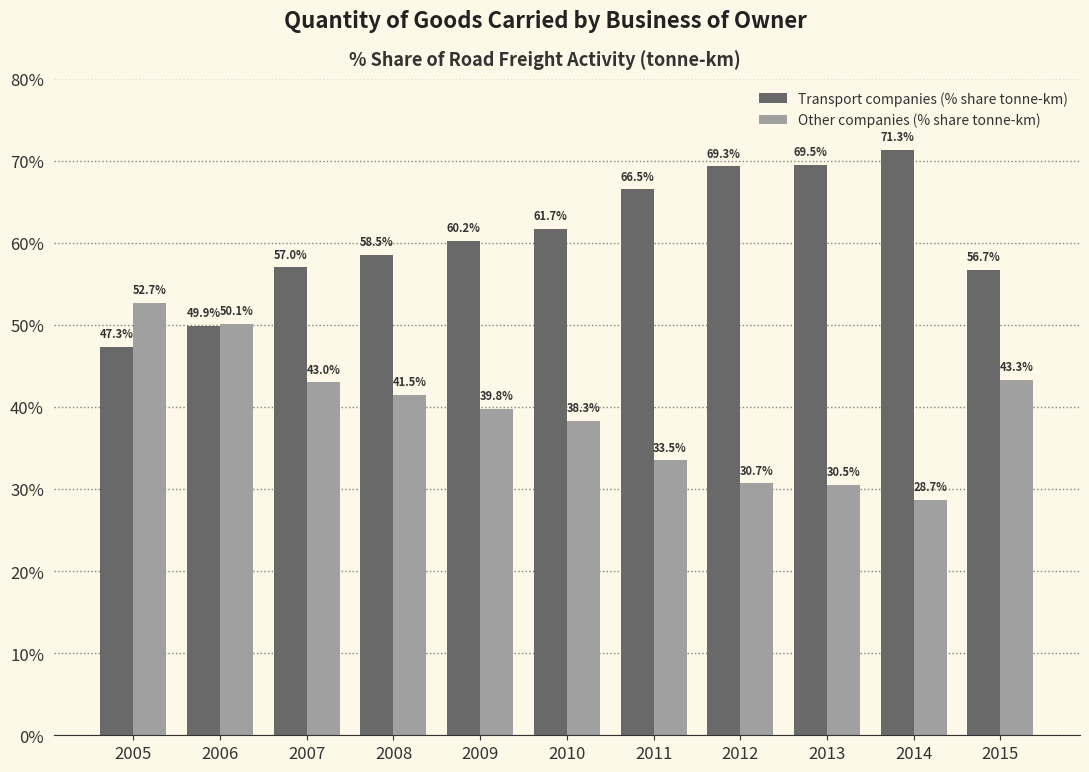

What is the spread (max minus min) of values at 2008?

17.0